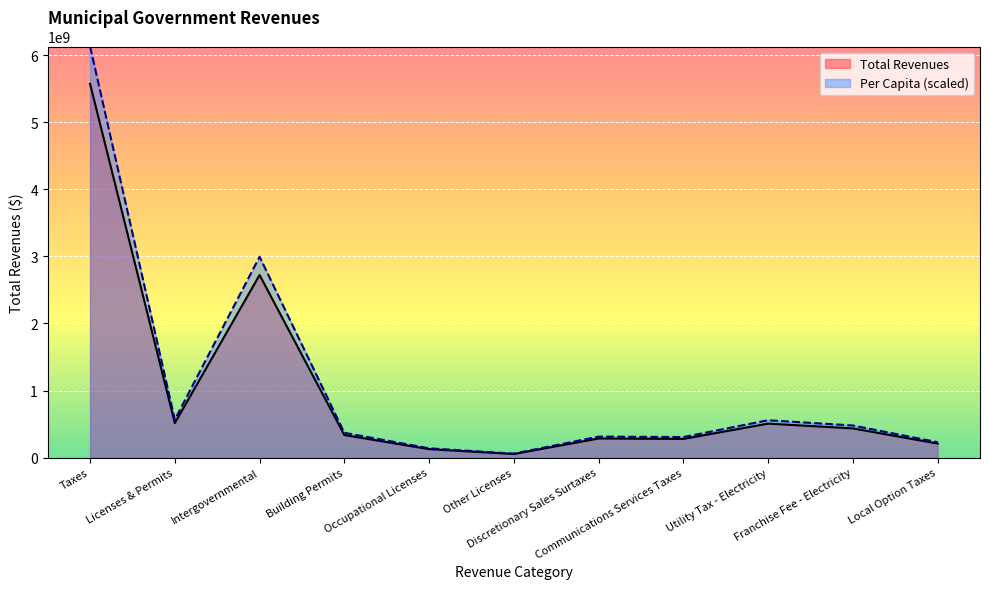

How many series are shown in this chart?

2